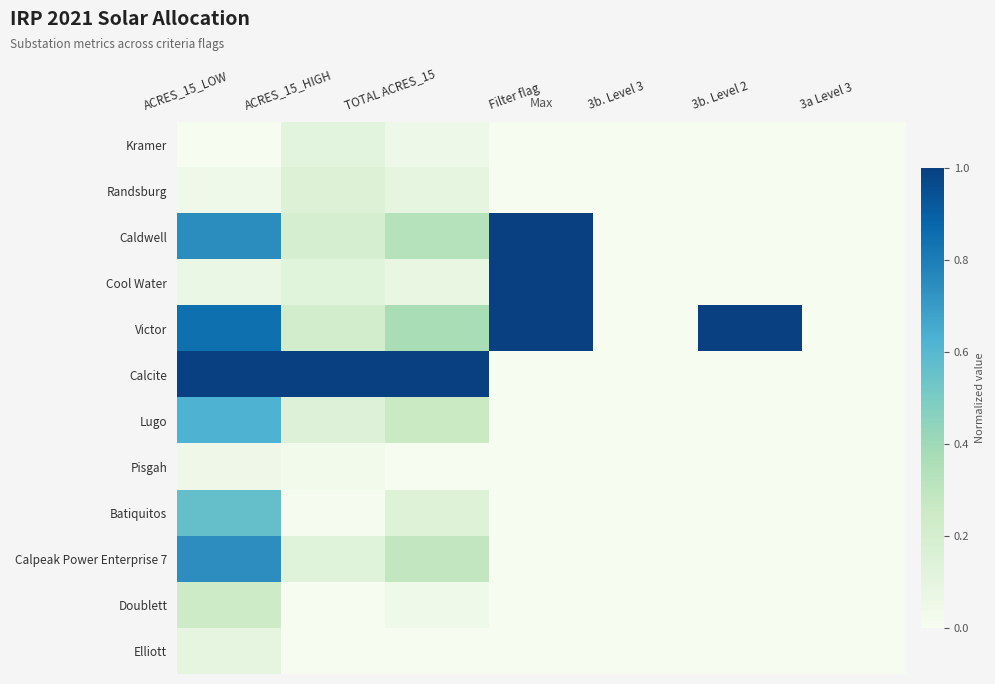

Rank the series at 3b. Level 3 from highest to lowest value.

Kramer, Randsburg, Caldwell, Cool Water, Victor, Calcite, Lugo, Pisgah, Batiquitos, Calpeak Power Enterprise 7, Doublett, Elliott